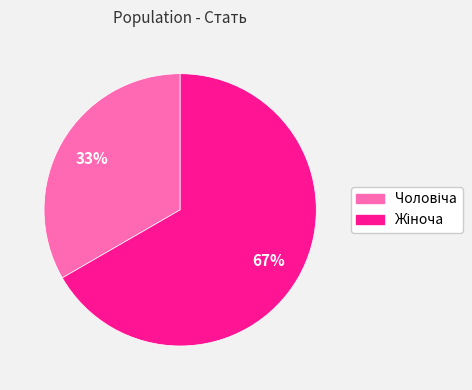

Is there a majority slice in this chart?

Yes